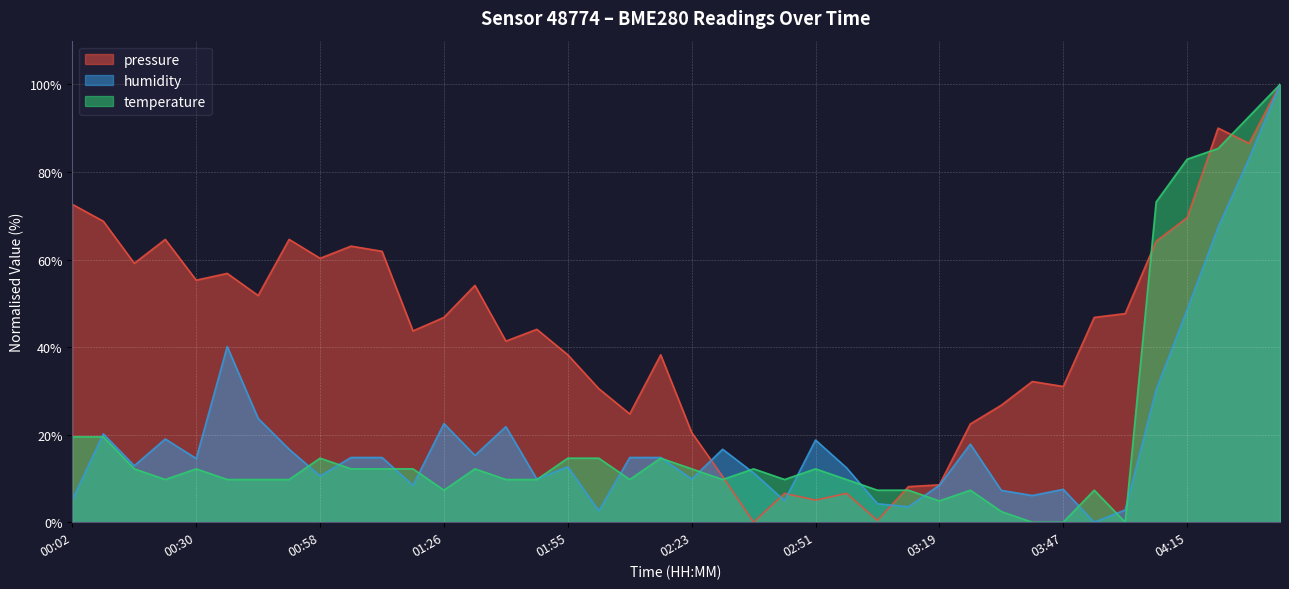

What is the average value of the humidity series?

19.4